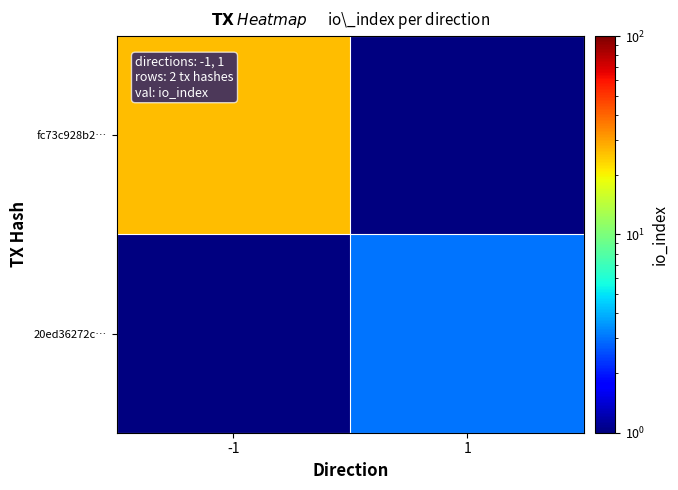

Rank the series by their average value, from highest to lowest.

fc73c928b2…, 20ed36272c…